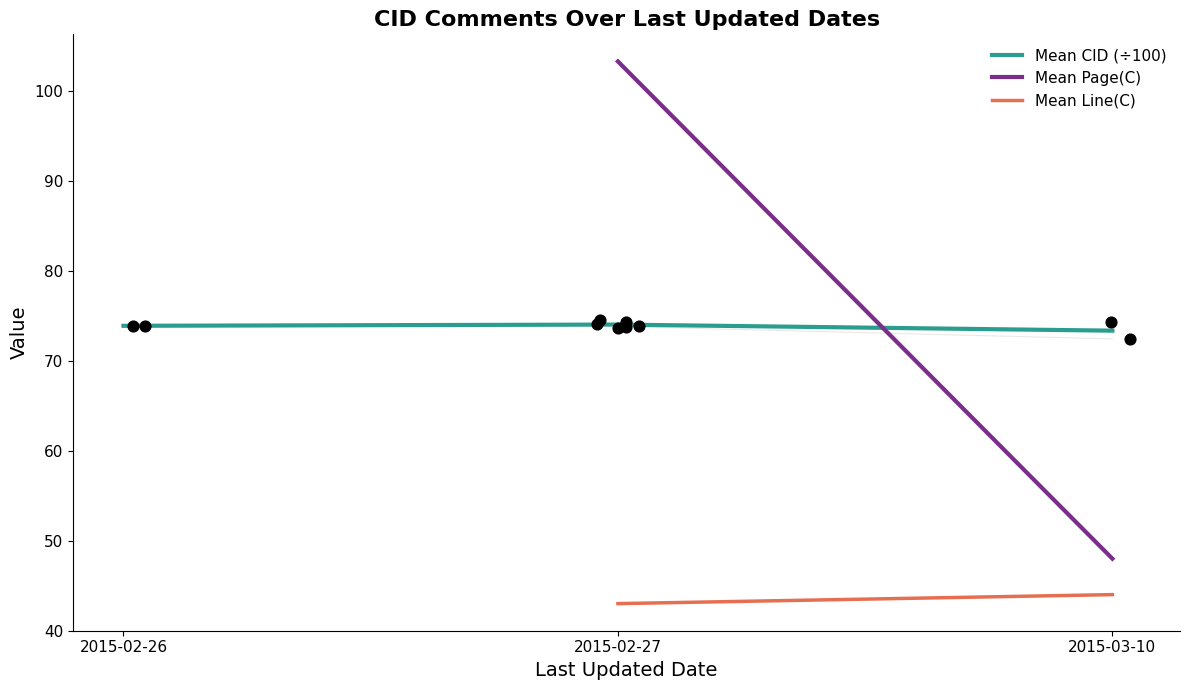

What are all the series names shown in the legend?

Mean CID (÷100), Mean Page(C), Mean Line(C)